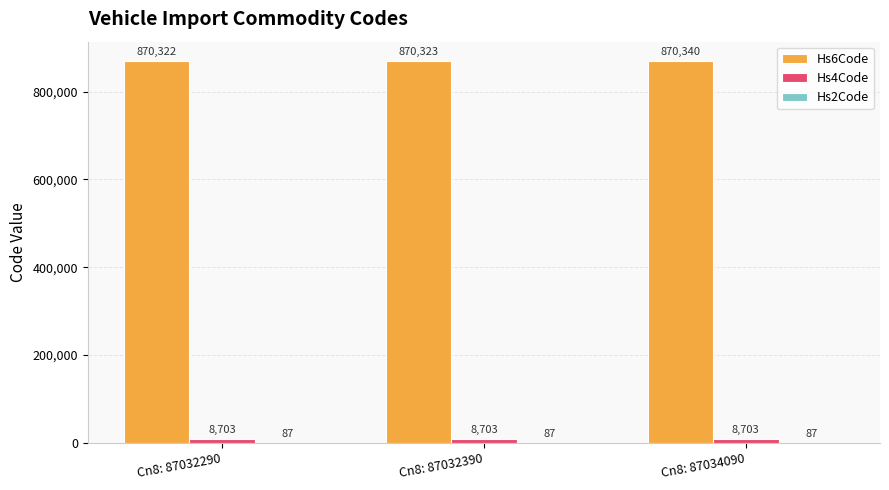

What is the approximate value of Hs6Code at Cn8: 87034090, to the nearest 10?

870340